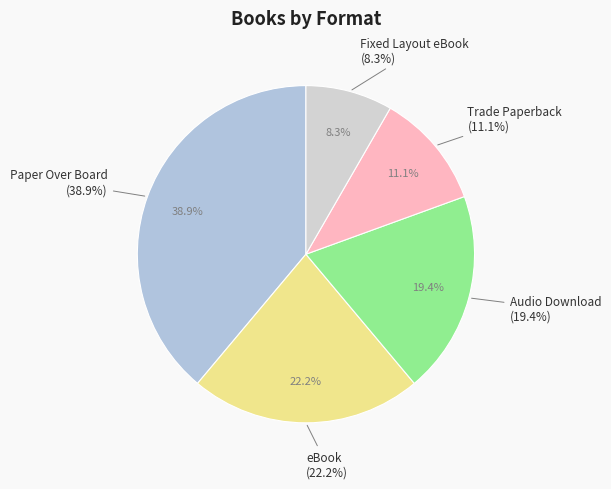

Does Fixed Layout eBook account for over 50% of the chart?

No